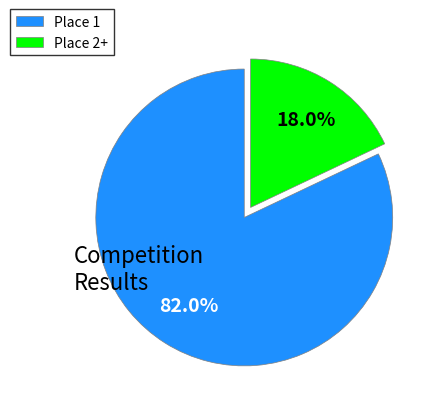

Approximately how many times larger is the value at Place 1 compared to Place 2+?

4.6